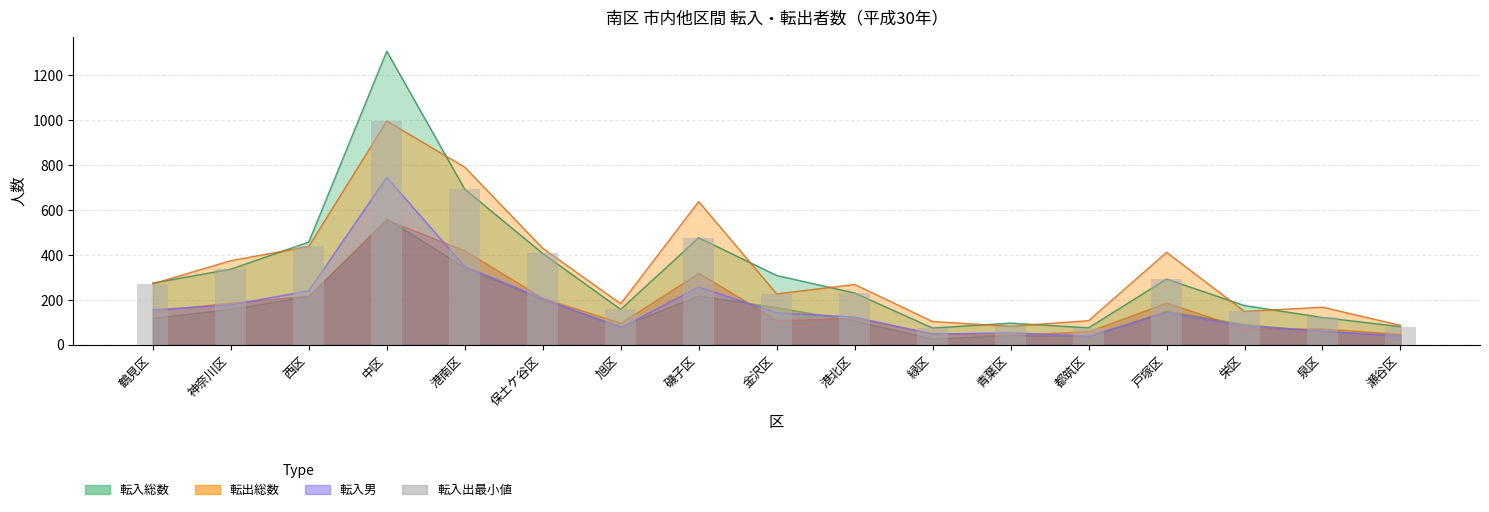

What position from the left is 泉区?

16